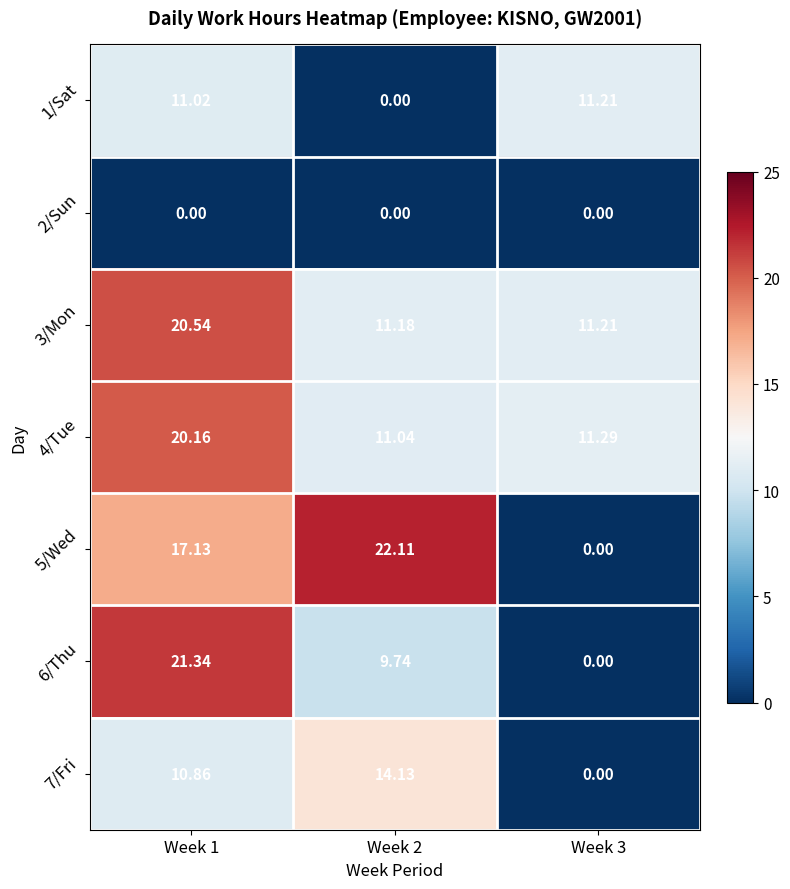

Which series has the widest spread of values?

5/Wed